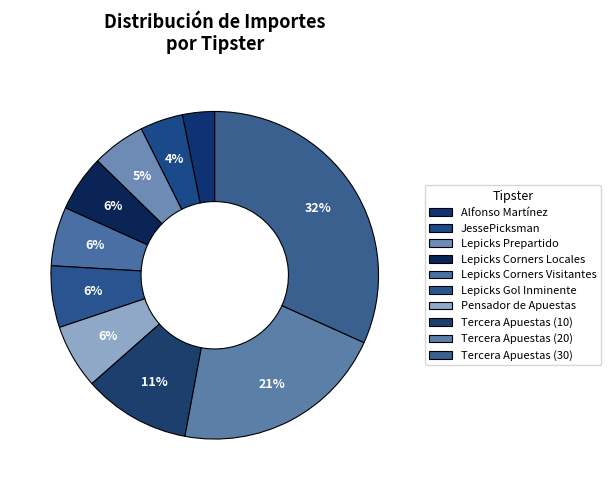

To the nearest percent, what portion does Alfonso Martínez represent?

3%